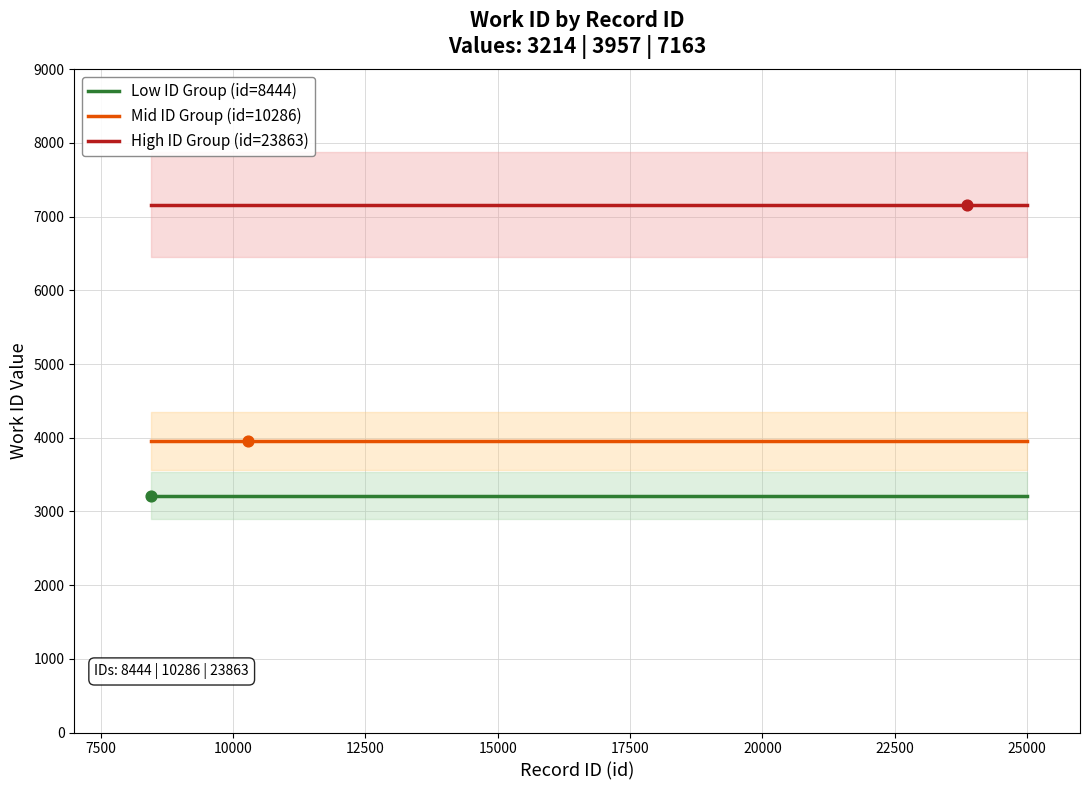

At how many categories does at least one series exceed 6791?

4